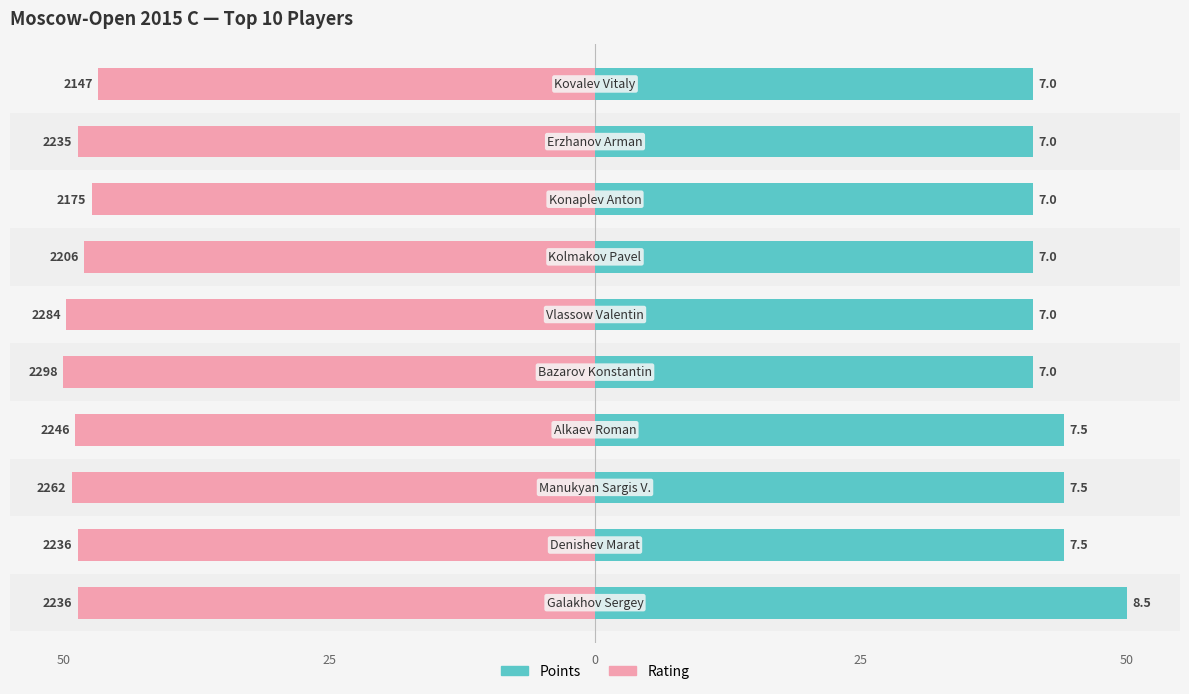

How many series are shown in this chart?

2